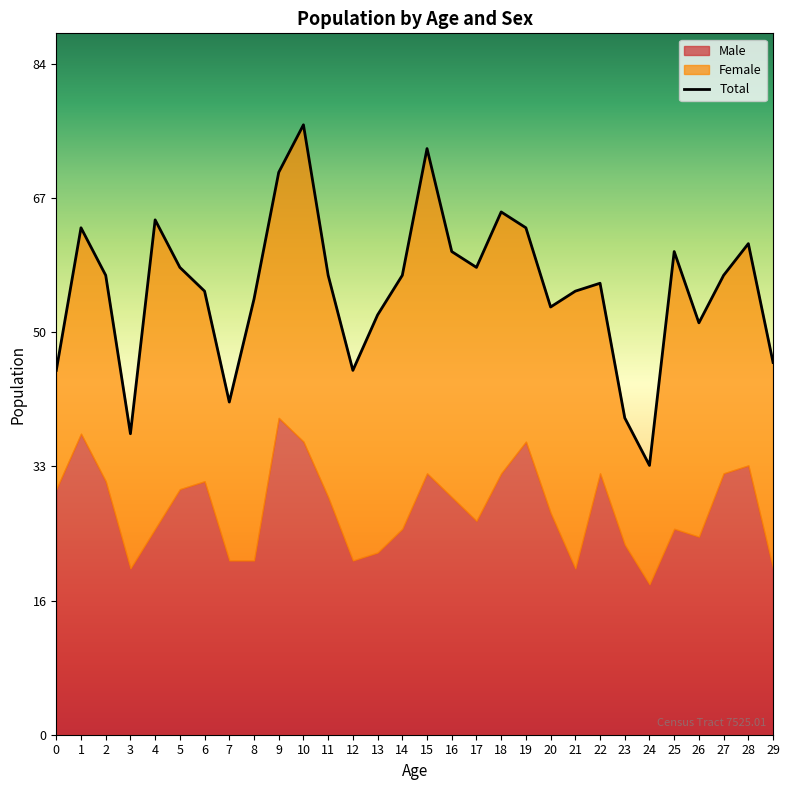

Which has a higher value, 4 or 21?

4